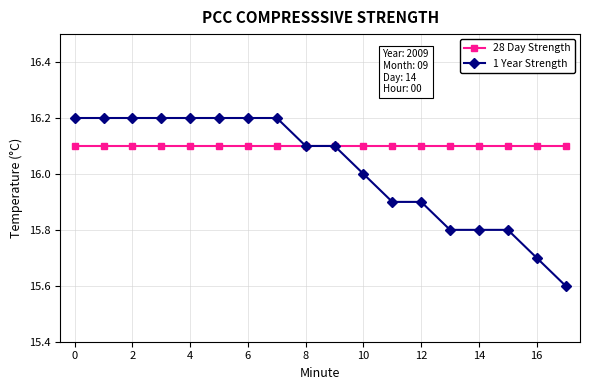

What is the value of the 28 Day Strength point at the 17th from the left?

16.1